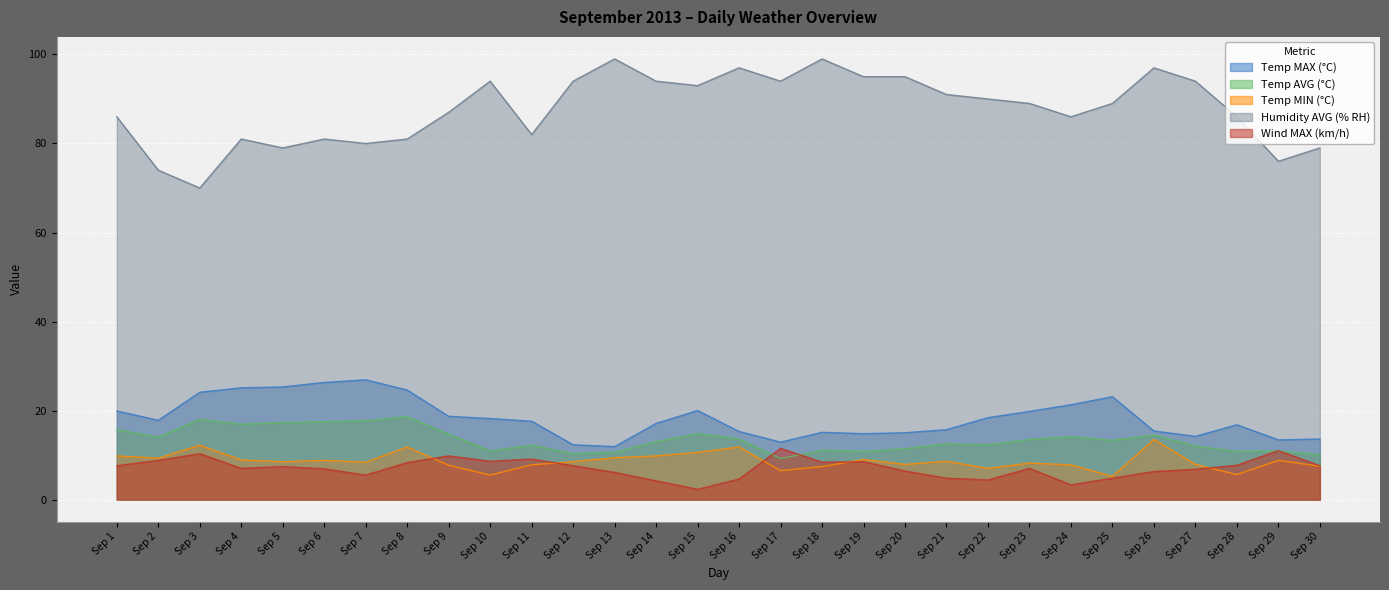

The value of Humidity AVG (% RH) at Sep 10 is 94.0. True or false?

True